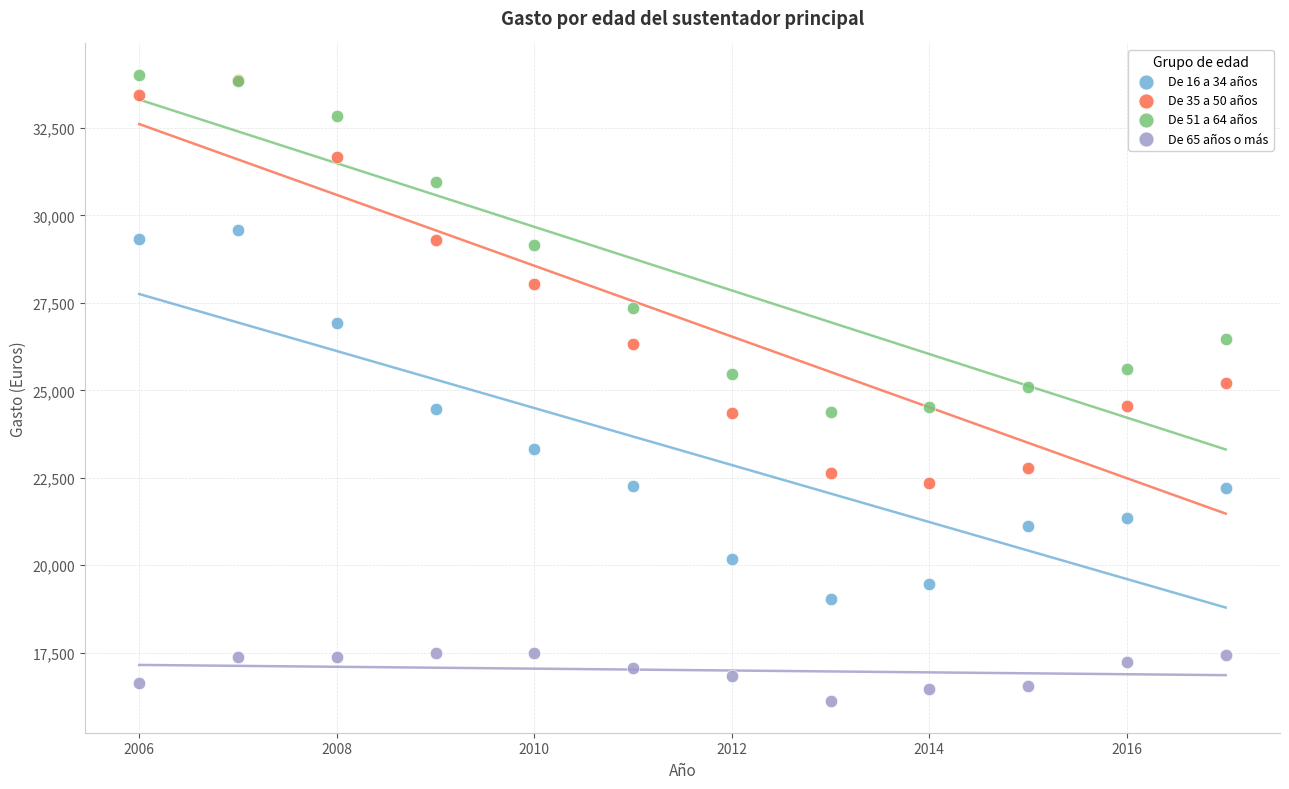

What are all the series names shown in the legend?

De 16 a 34 años, De 35 a 50 años, De 51 a 64 años, De 65 años o más